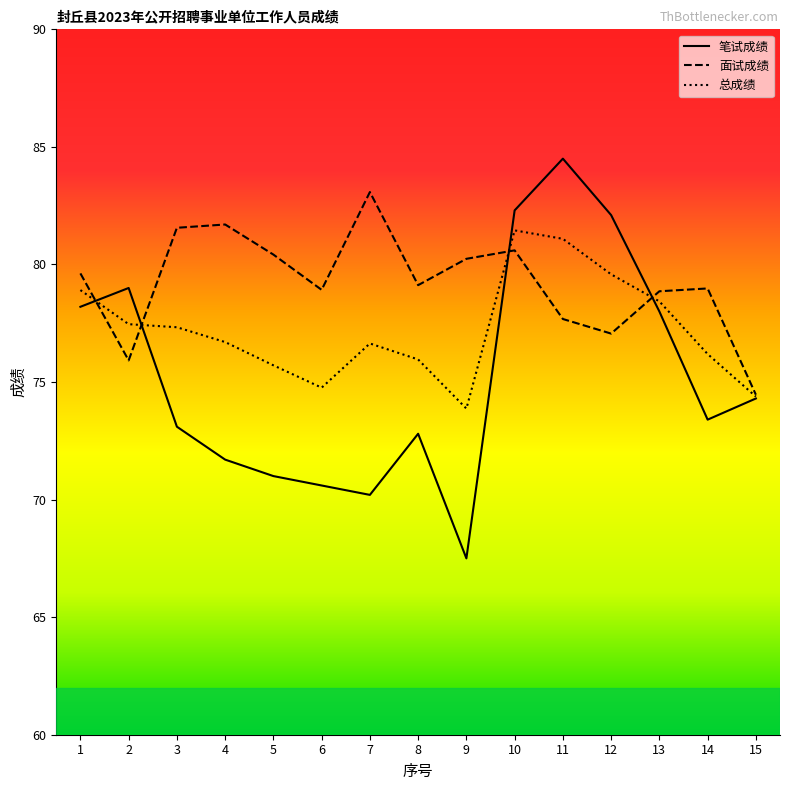

True or false: 面试成绩 has a value of 139.3 at 14.

False